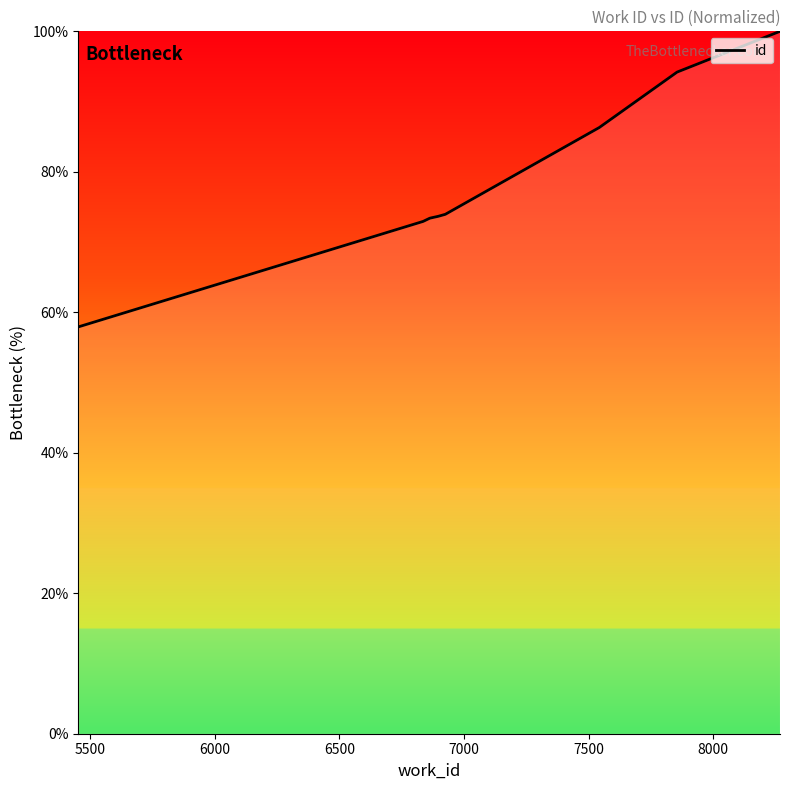

What is the minimum value shown in the chart?

57.9